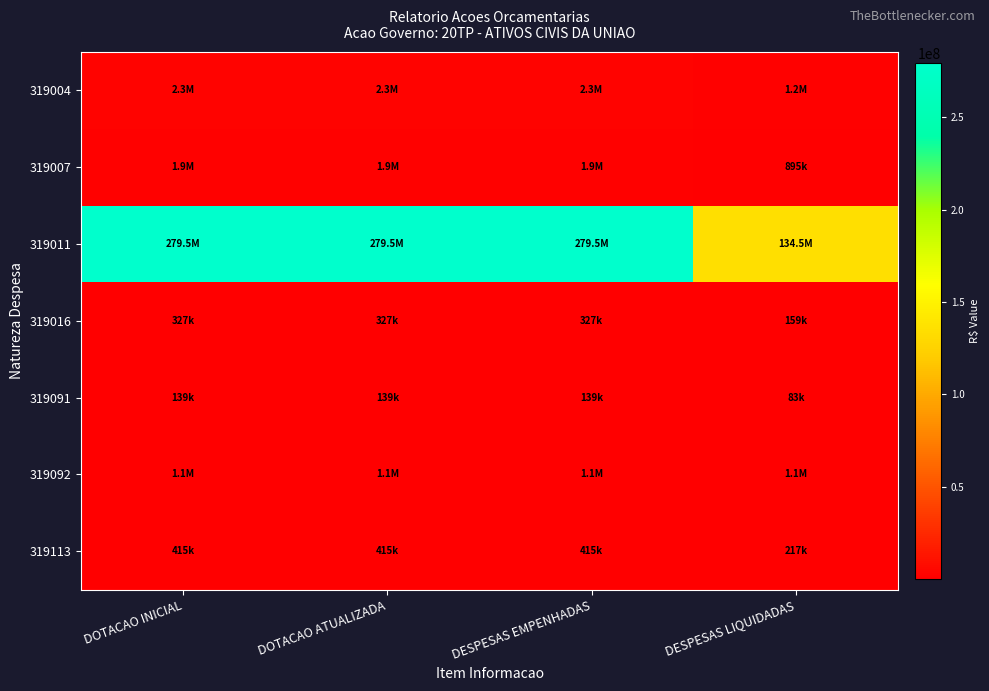

Reading left to right, what are all the values shown in this chart?

319004: DOTACAO INICIAL=2302475.0	DOTACAO ATUALIZADA=2302475.0	DESPESAS EMPENHADAS=2302475.0	DESPESAS LIQUIDADAS=1198903.5
319007: DOTACAO INICIAL=1896379.0	DOTACAO ATUALIZADA=1896379.0	DESPESAS EMPENHADAS=1896379.0	DESPESAS LIQUIDADAS=894833.1
319011: DOTACAO INICIAL=279513330.0	DOTACAO ATUALIZADA=279513330.0	DESPESAS EMPENHADAS=279513330.0	DESPESAS LIQUIDADAS=134463439.7
319016: DOTACAO INICIAL=327475.0	DOTACAO ATUALIZADA=327475.0	DESPESAS EMPENHADAS=327475.0	DESPESAS LIQUIDADAS=158671.3
319091: DOTACAO INICIAL=138739.0	DOTACAO ATUALIZADA=138739.0	DESPESAS EMPENHADAS=138739.0	DESPESAS LIQUIDADAS=83193.3
319092: DOTACAO INICIAL=1075203.0	DOTACAO ATUALIZADA=1075203.0	DESPESAS EMPENHADAS=1075203.0	DESPESAS LIQUIDADAS=1073759.5
319113: DOTACAO INICIAL=415025.0	DOTACAO ATUALIZADA=415025.0	DESPESAS EMPENHADAS=415025.0	DESPESAS LIQUIDADAS=216970.3